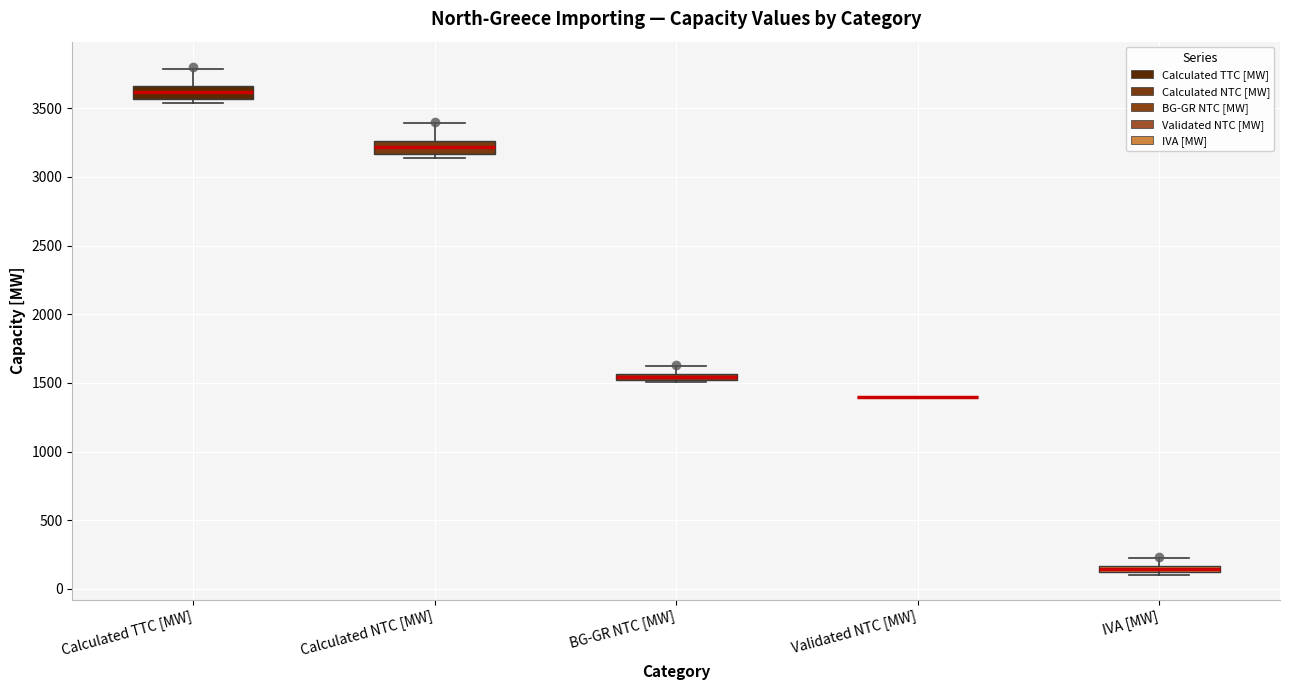

Where does the upper whisker of the box for Calculated TTC [MW] end on the y-axis? The values are not printed on the chart, so give them approximately, as read against the axis.

3800